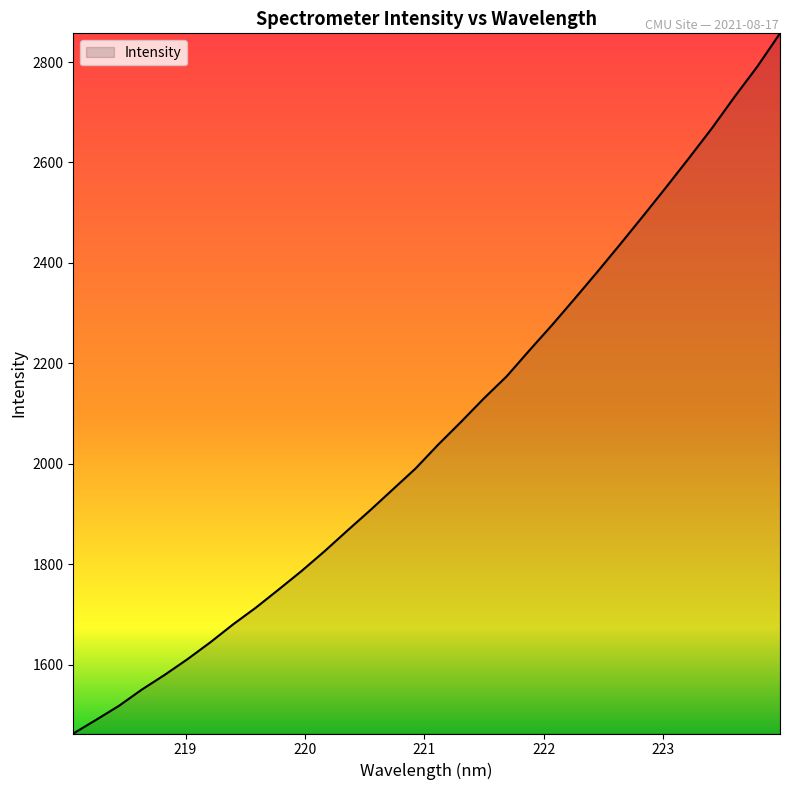

What is the smallest value displayed?

1463.0